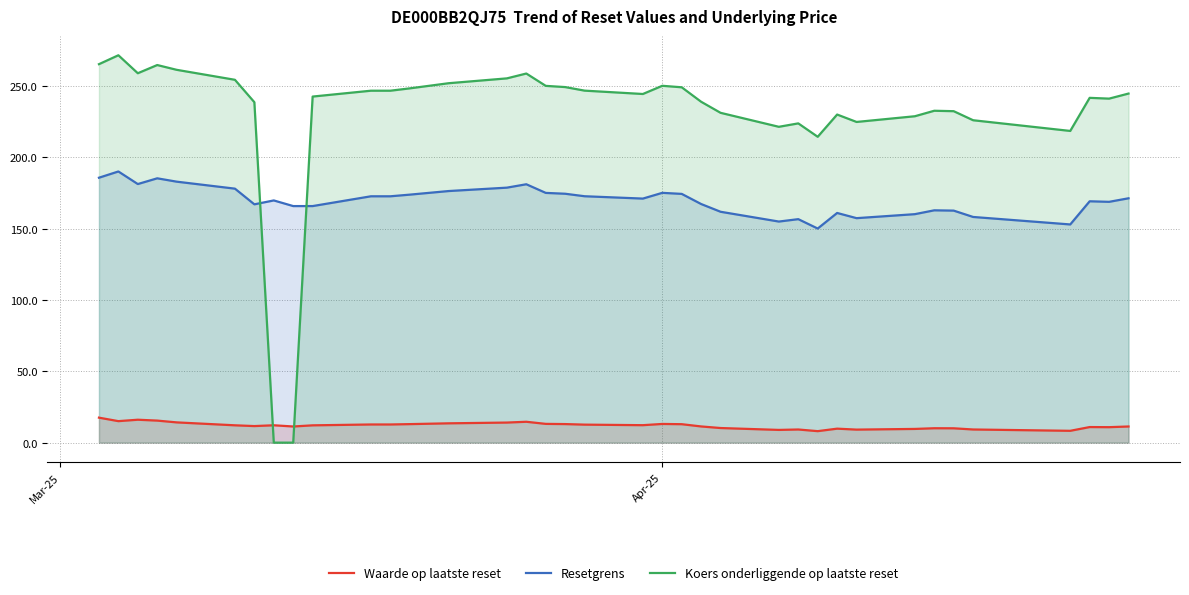

List the series in order of their overall mean, highest first.

Koers onderliggende op laatste reset, Resetgrens, Waarde op laatste reset